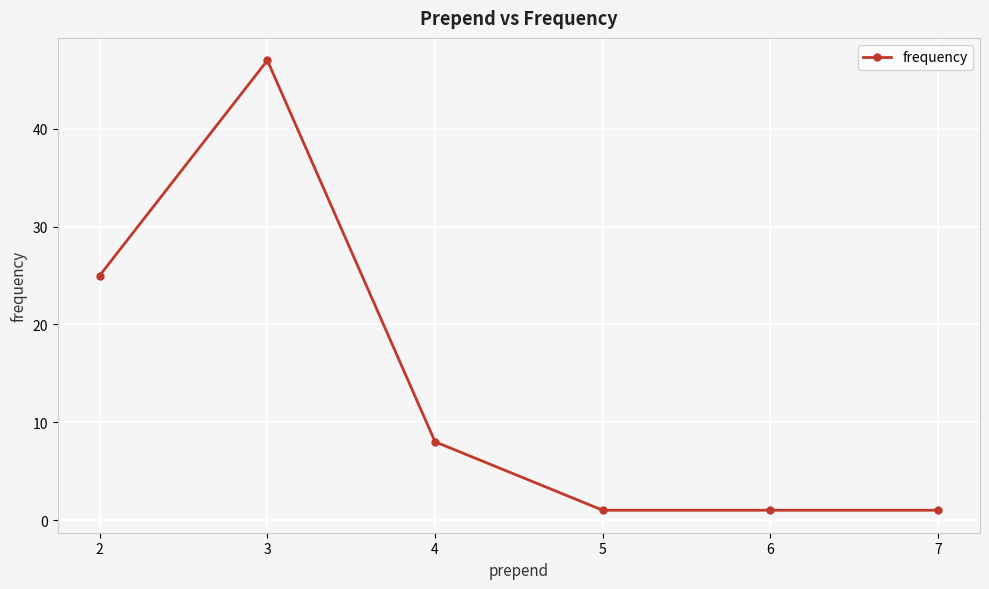

At which category does the chart reach its peak across all series?

3